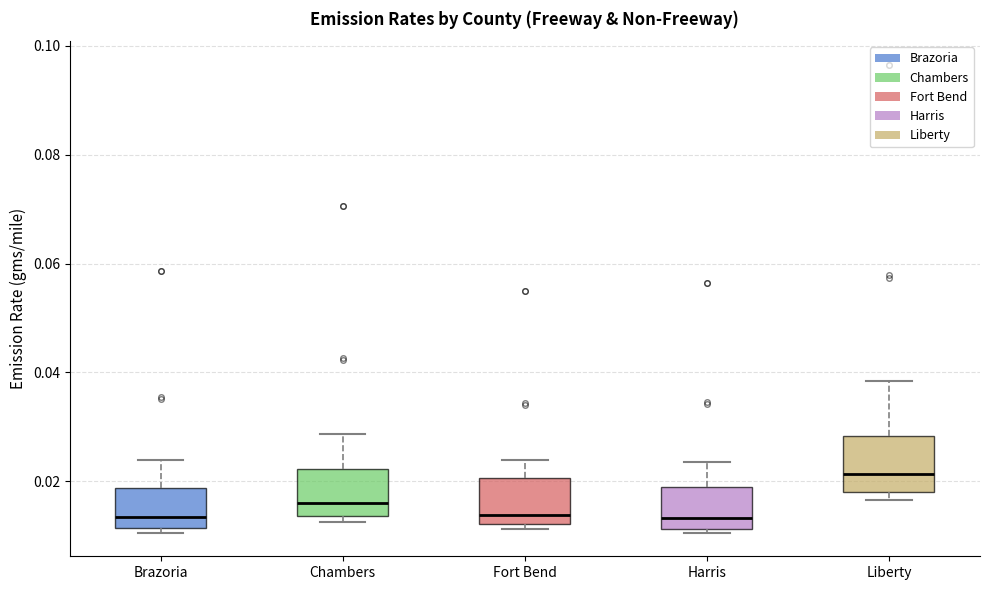

Reading left to right, transcribe this box plot: for each box, give where its median line is, the range the box spans, and where its two whiskers end, as read against the y-axis. The values are not printed on the chart, so give them approximately, as read against the axis.

Brazoria: median 0.014, box 0.012 to 0.018, whiskers 0.010 to 0.024
Chambers: median 0.016, box 0.014 to 0.022, whiskers 0.012 to 0.028
Fort Bend: median 0.014, box 0.012 to 0.020, whiskers 0.012 (just below the box's lower edge) to 0.024
Harris: median 0.014, box 0.012 to 0.018, whiskers 0.010 to 0.024
Liberty: median 0.022, box 0.018 to 0.028, whiskers 0.016 to 0.038